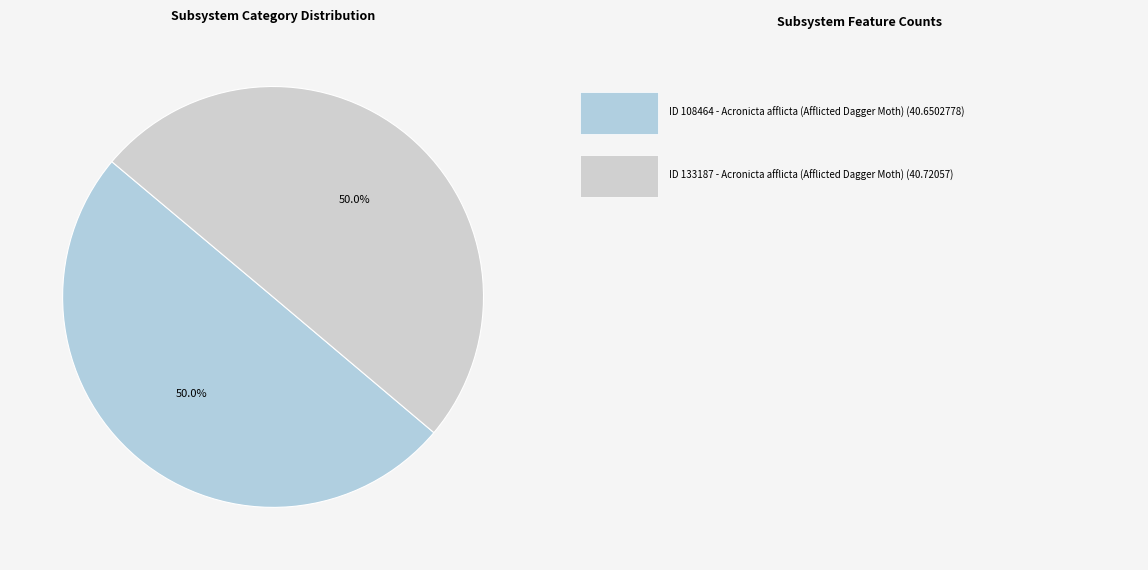

Count the number of slices in the pie.

2